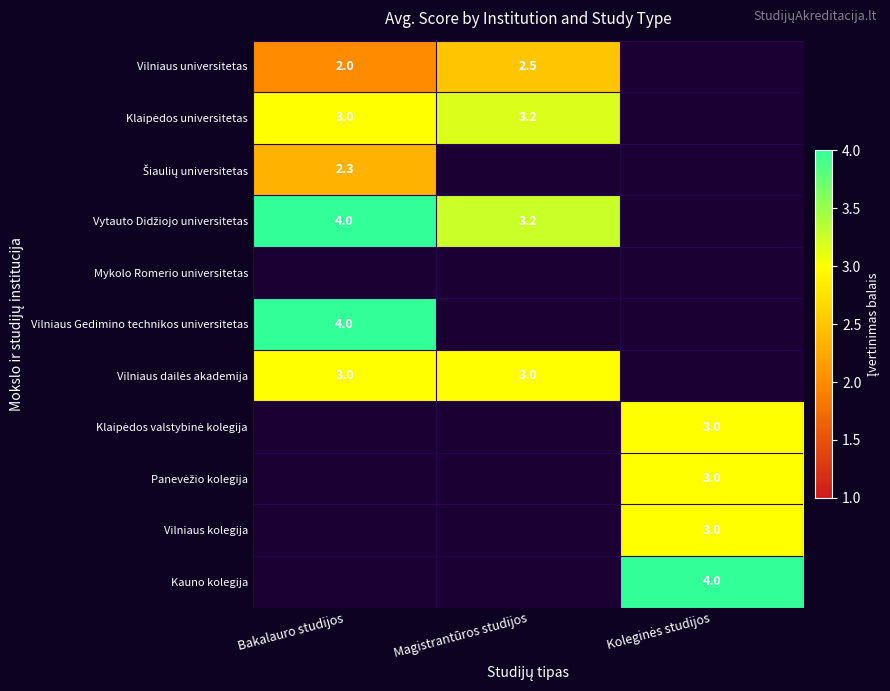

Is it true that Klaipėdos universitetas equals 0.7 at Bakalauro studijos?

False